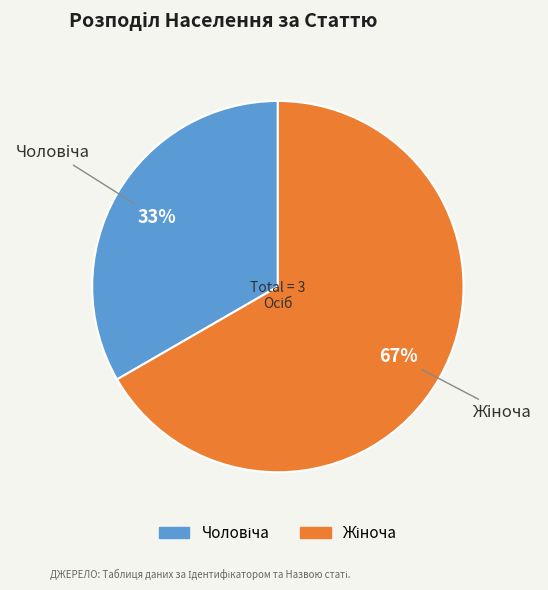

To the nearest percent, what is the average slice percentage?

50%